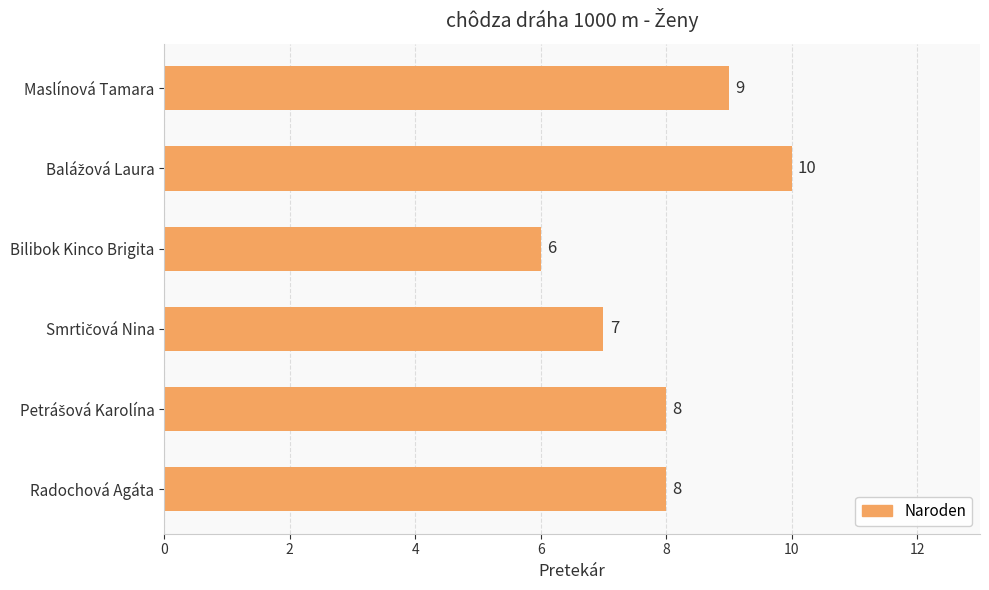

The chart shows a value of 10 at Bilibok Kinco Brigita. True or false?

False